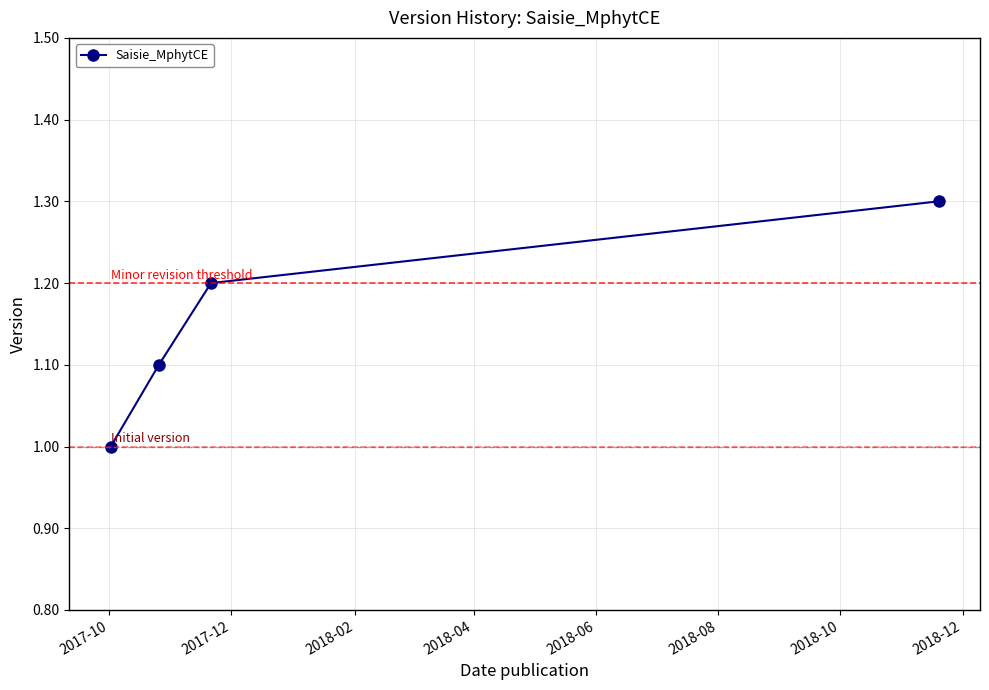

What is the difference between the second highest and minimum values?

0.2